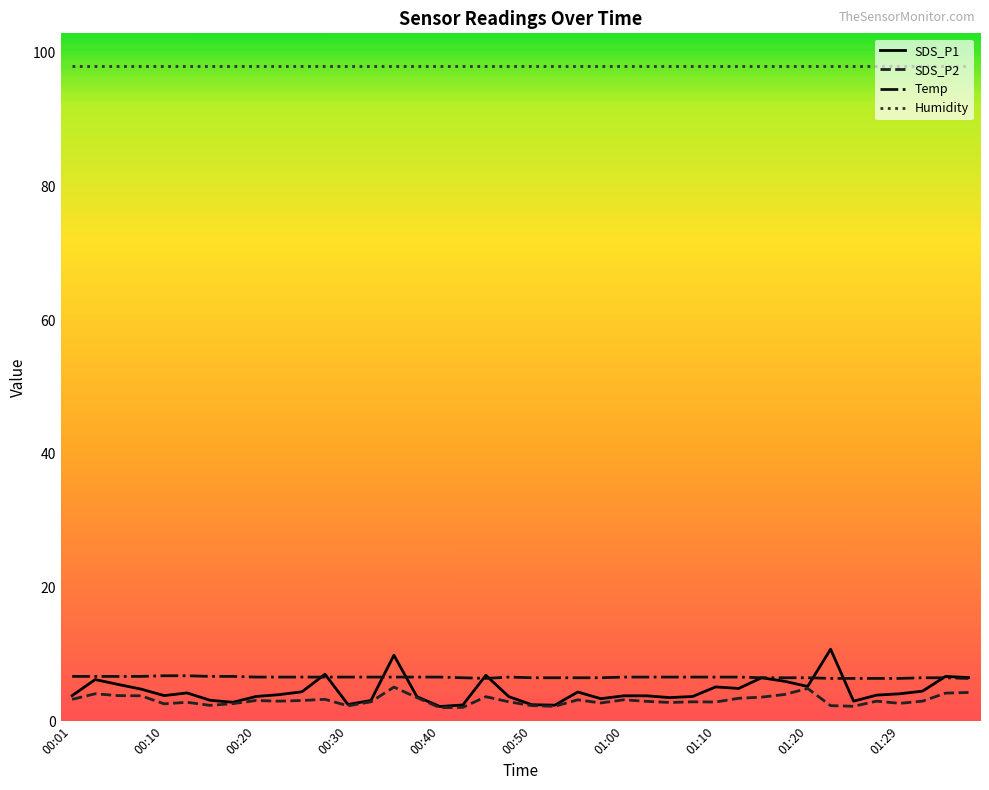

What is the lowest value of the Humidity series?

98.0